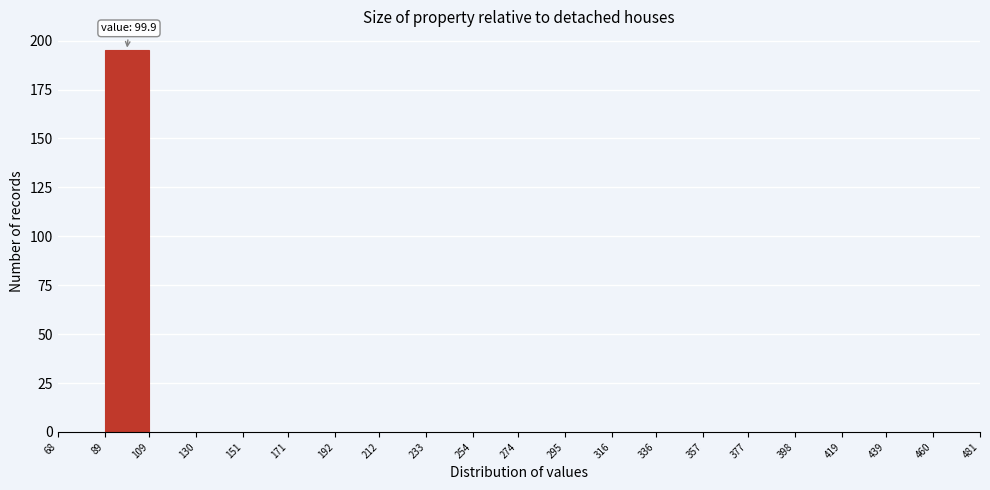

Which range on the x-axis has the tallest bar?

89 to 109